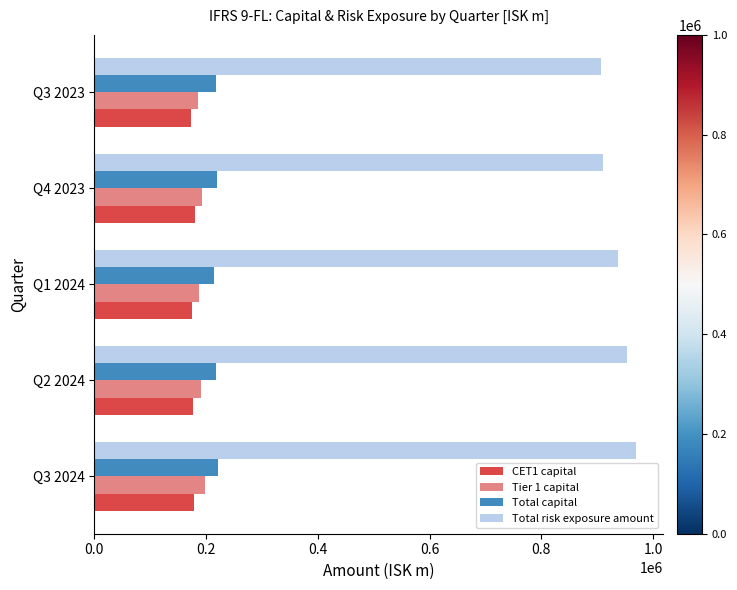

What is the lowest value of the Total capital series?

214748